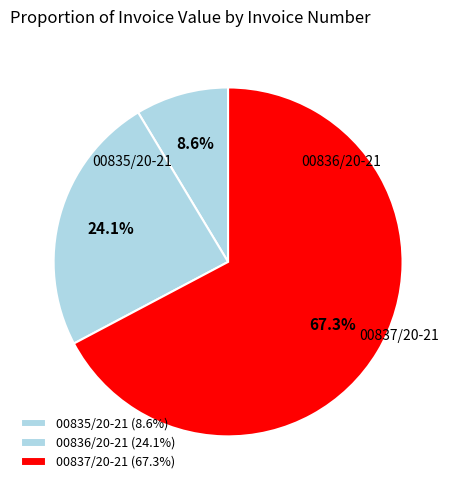

Which has a higher value, 00837/20-21 or 00836/20-21?

00837/20-21